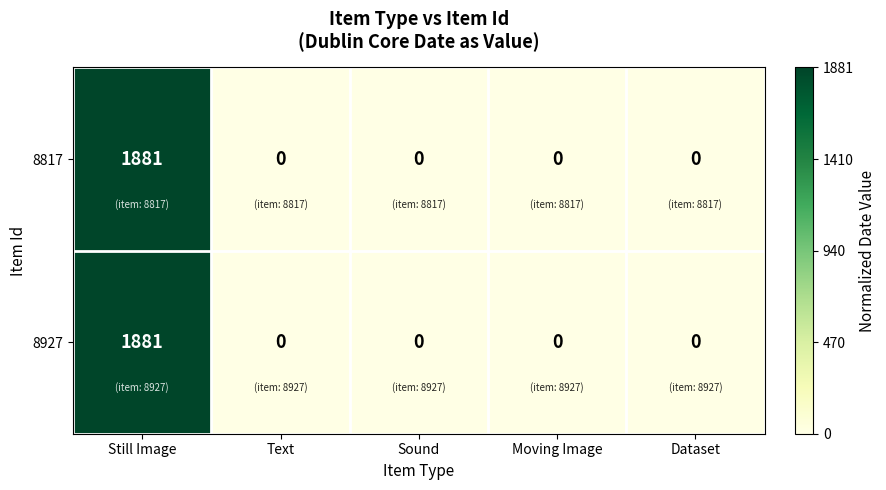

At which category is the sum across all series the highest?

Still Image